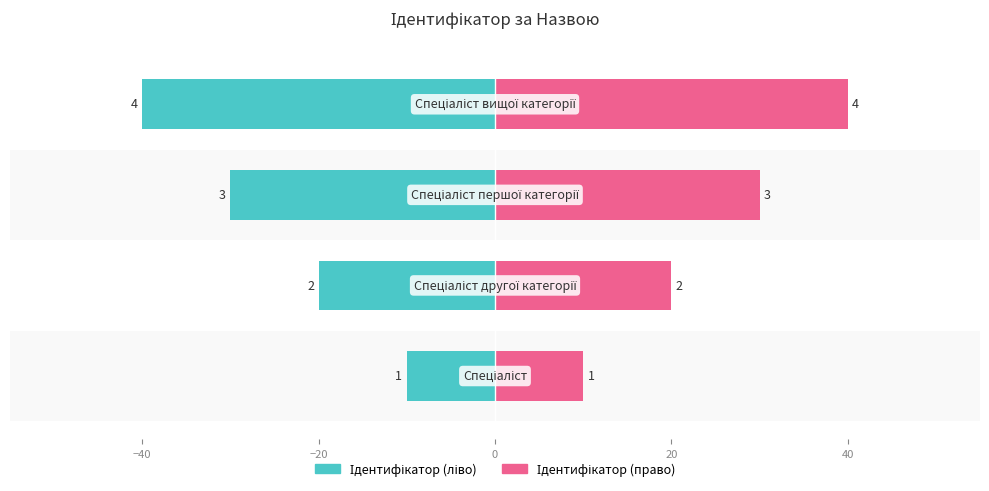

Reading left to right, transcribe all the data shown in this chart.

Ідентифікатор (ліво): −60=-10	−40=-20	−20=-30	0=-40
Ідентифікатор (право): −60=10	−40=20	−20=30	0=40